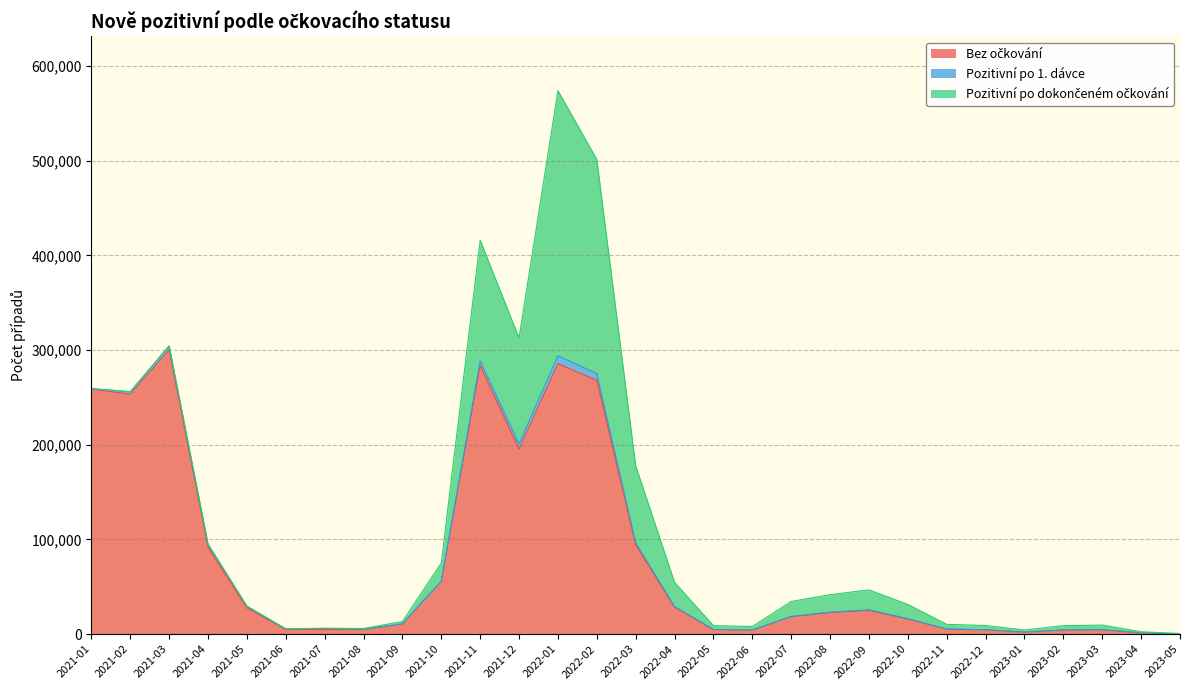

Count the number of data series in this chart.

3